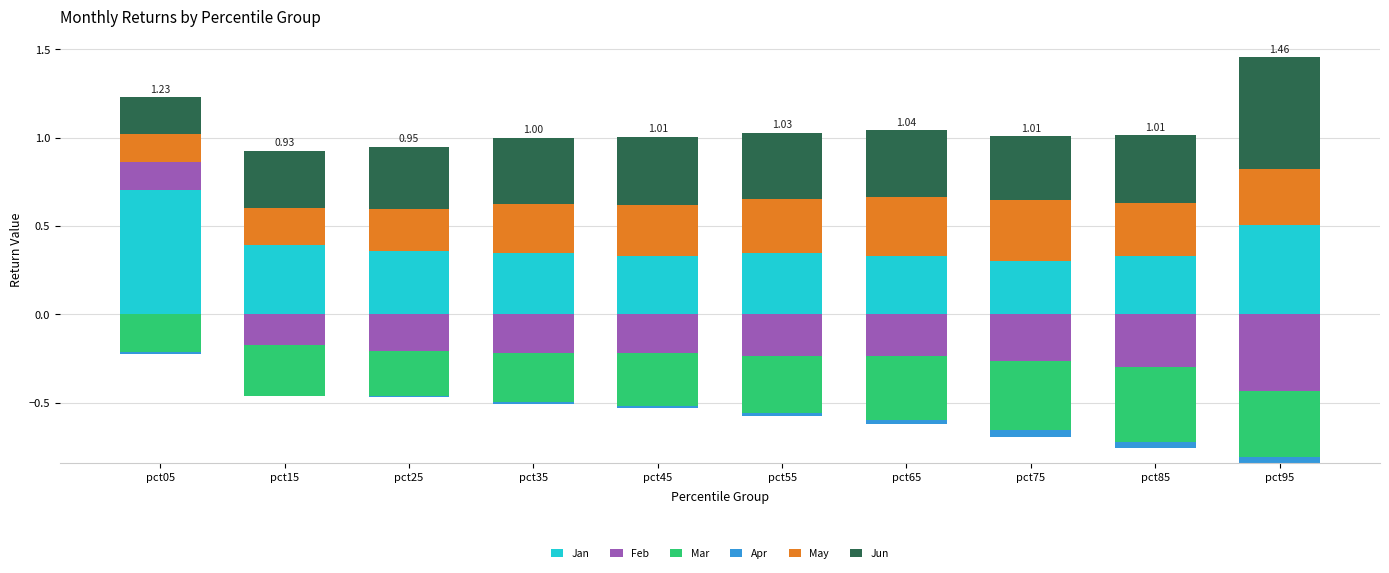

List the series in order of their peak value, lowest first.

Mar, Apr, Feb, May, Jun, Jan